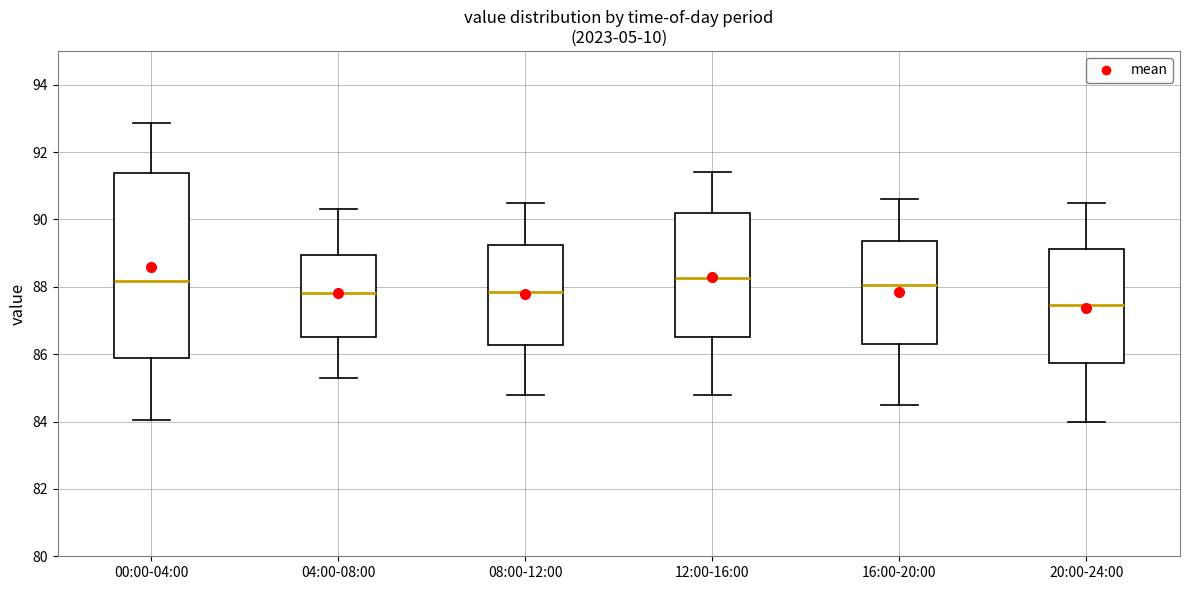

Which box is the tallest, from its lower edge to its upper edge?

00:00-04:00